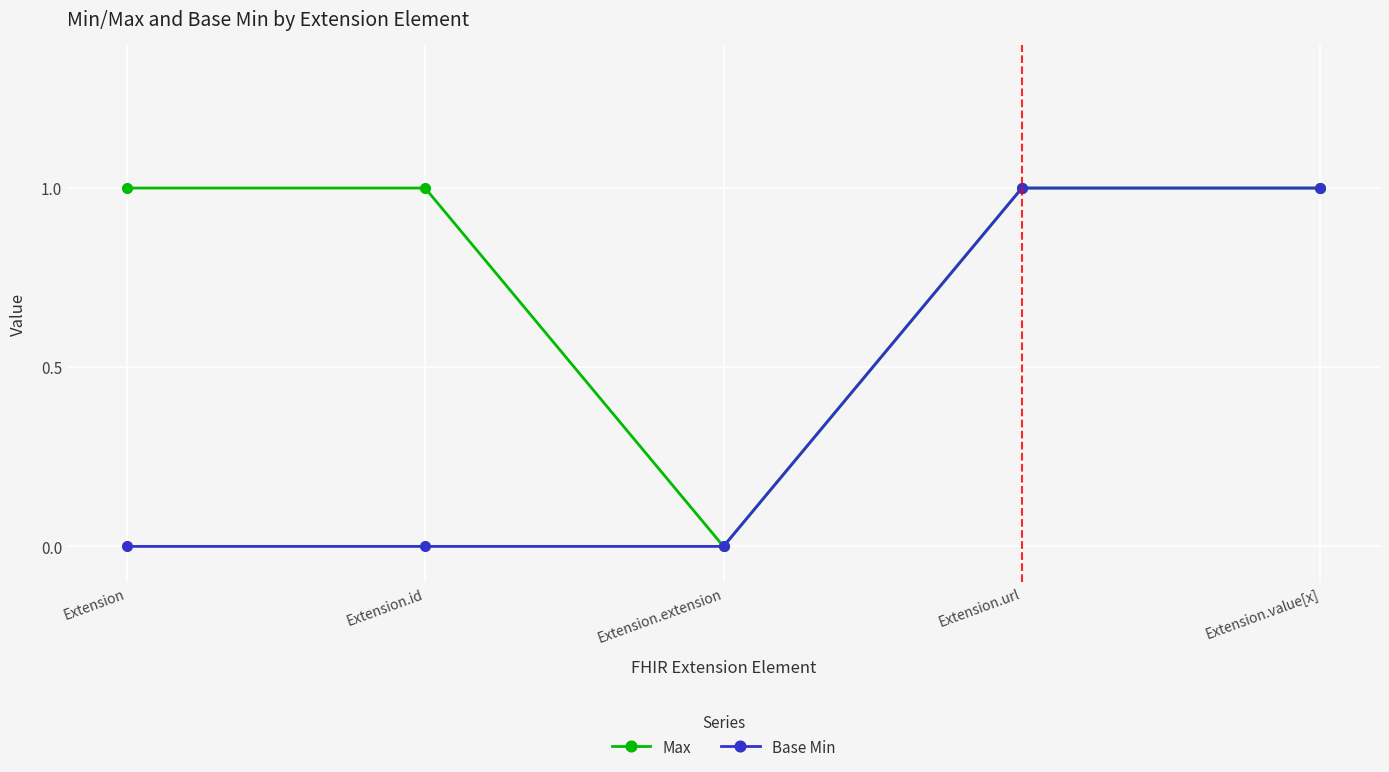

Reading right to left, transcribe all the data shown in this chart.

Max: 1	1	0	1	1
Base Min: 1	1	0	0	0